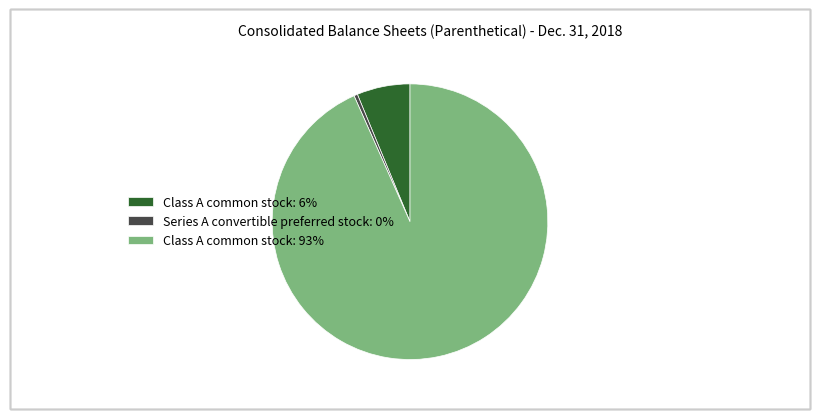

True or false: Class A common stock: 6% accounts for 20% of the total.

False